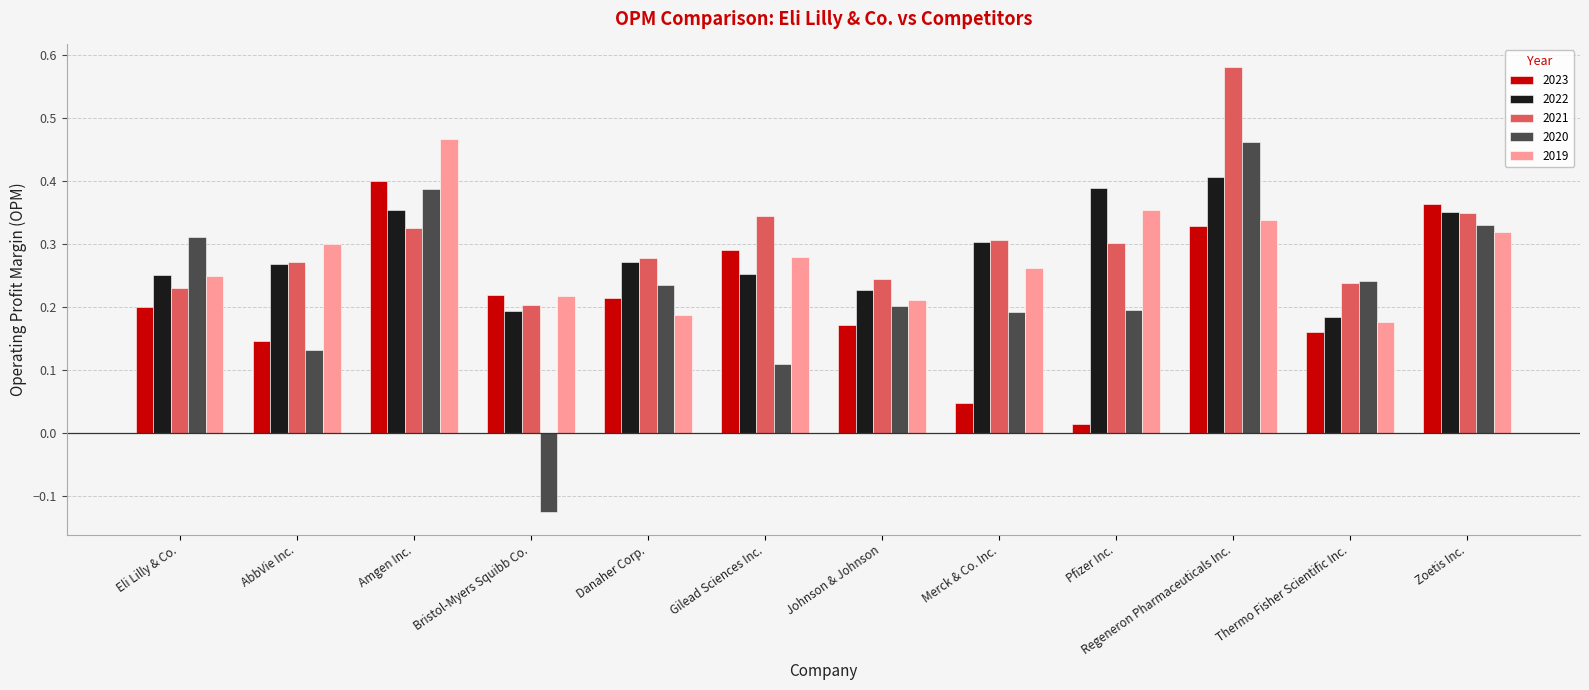

What are all the series names shown in the legend?

2023, 2022, 2021, 2020, 2019